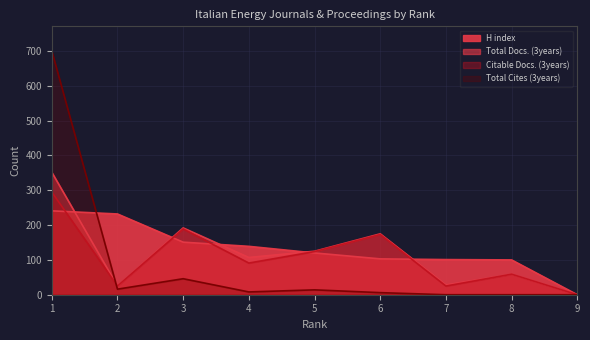

What is the difference between the maximum and minimum values in the Total Cites (3years) series?

701